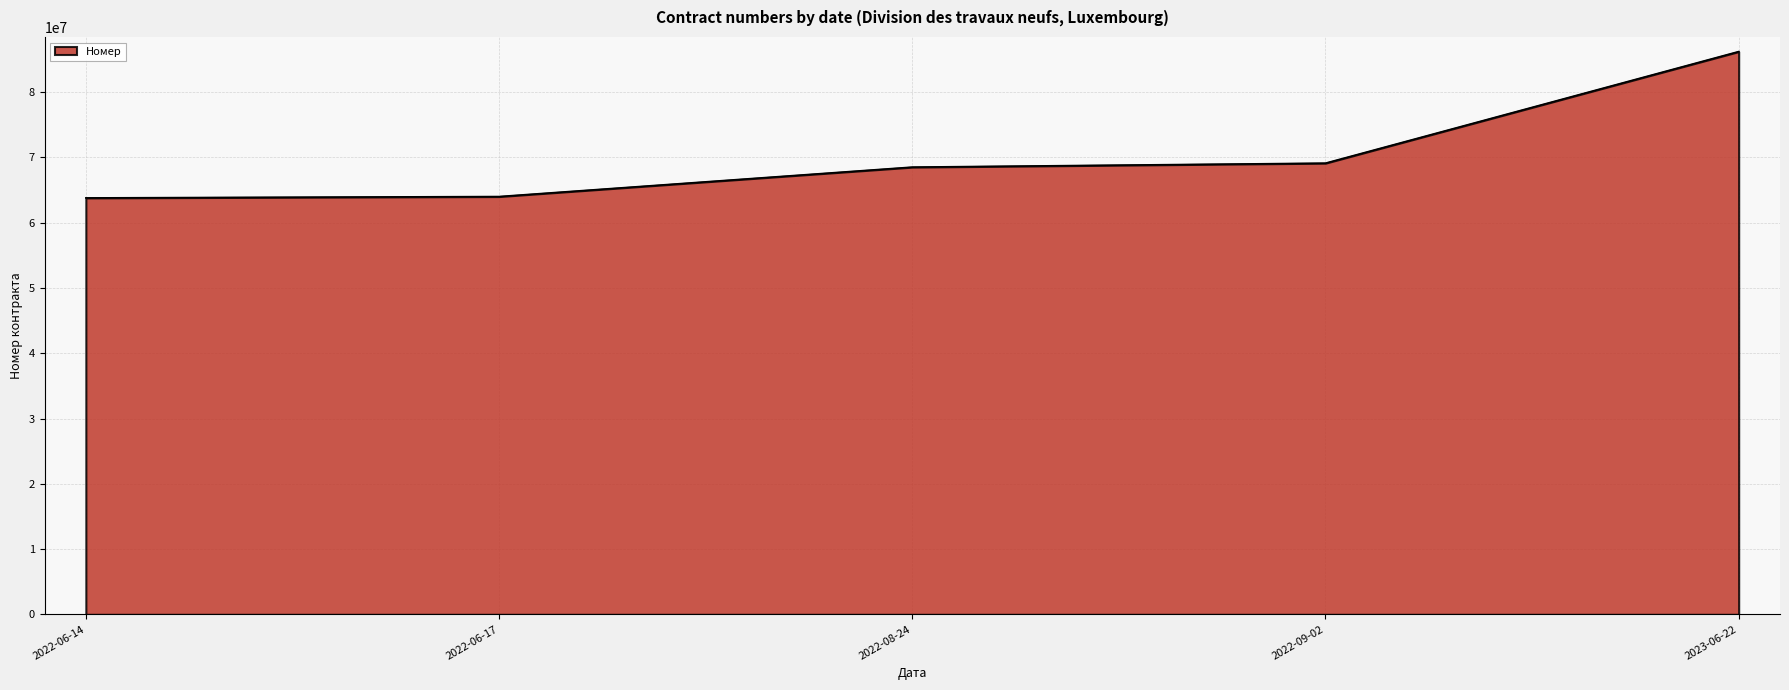

Read the value at 2022-09-02, to the nearest 50.

69107850